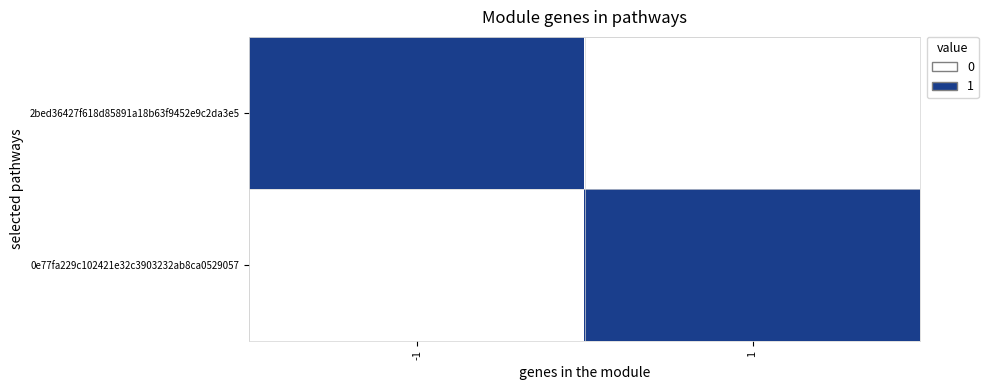

Reading right to left, list all the values displayed in this chart.

2bed36427f618d85891a18b63f9452e9c2da3e5: 1=0	-1=1
0e77fa229c102421e32c3903232ab8ca0529057: 1=1	-1=0